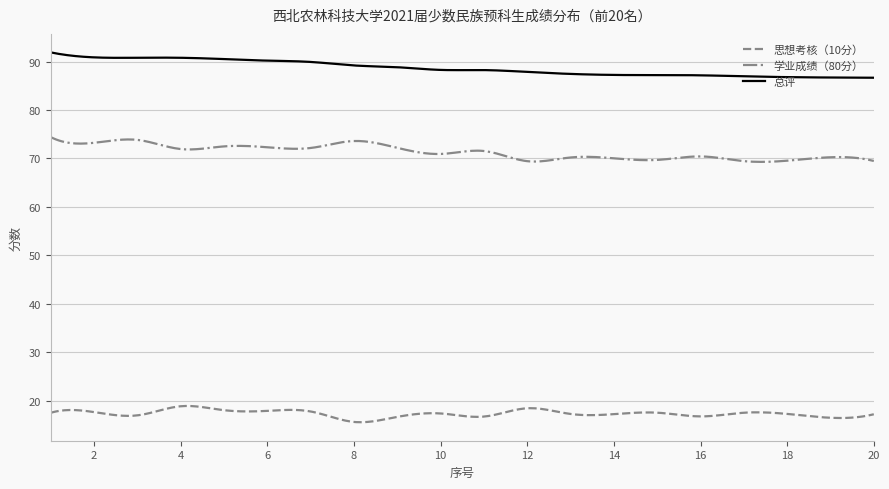

List the series in order of their peak value, lowest first.

思想考核（10分）, 学业成绩（80分）, 总评